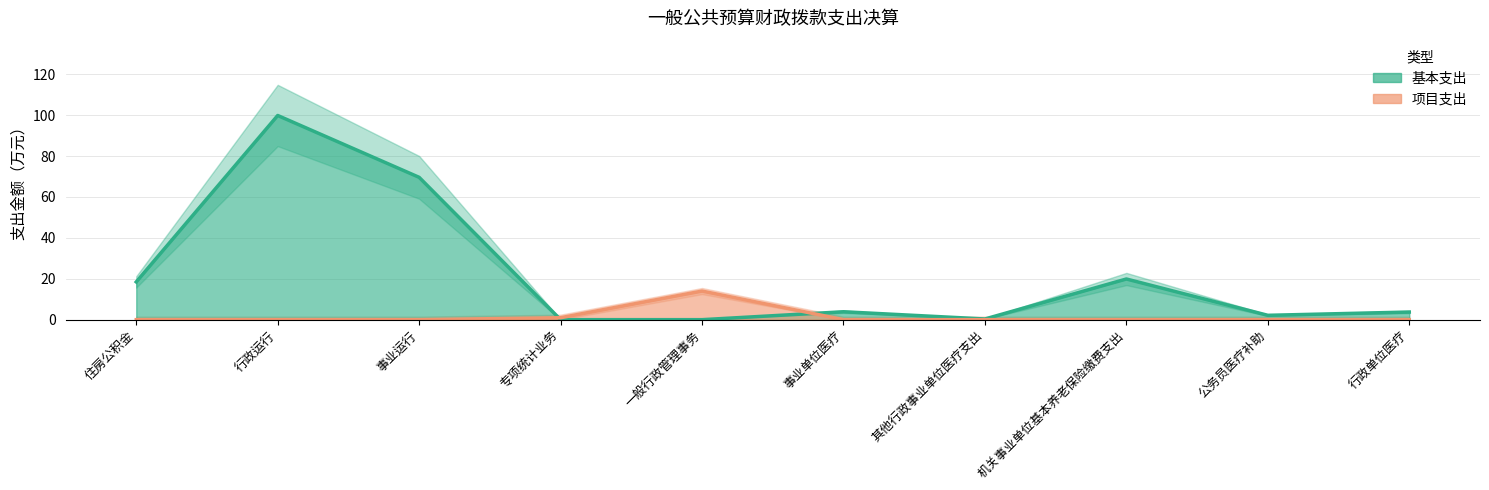

List the series in order of their peak value, lowest first.

项目支出, 基本支出